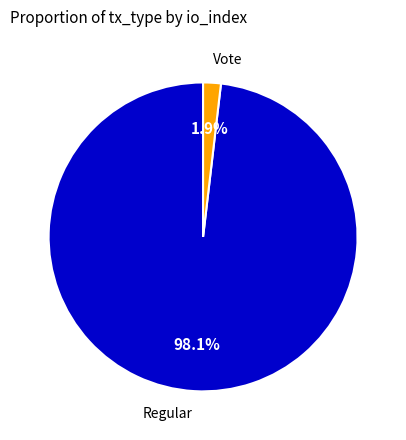

How many slices are in this pie chart?

2